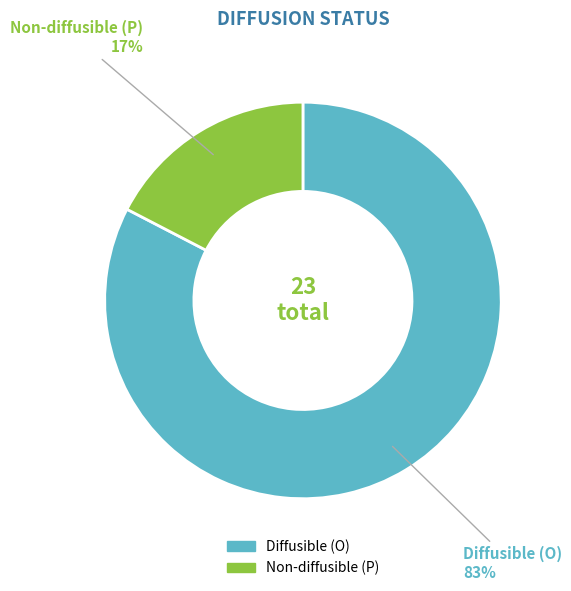

The Non-diffusible (P) slice represents 29% of the pie. True or false?

False